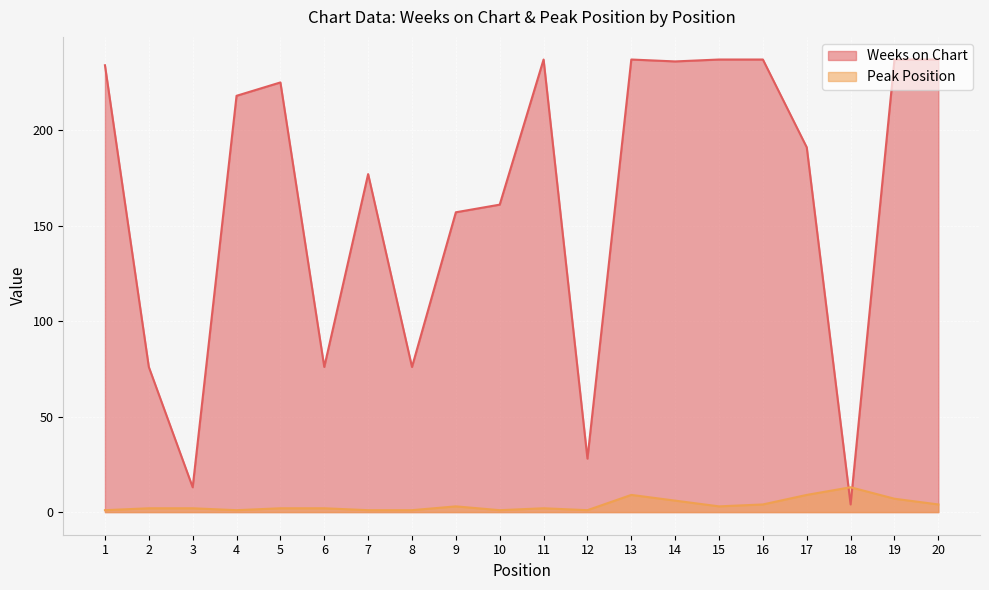

Which has a higher value, 16 or 20?

16